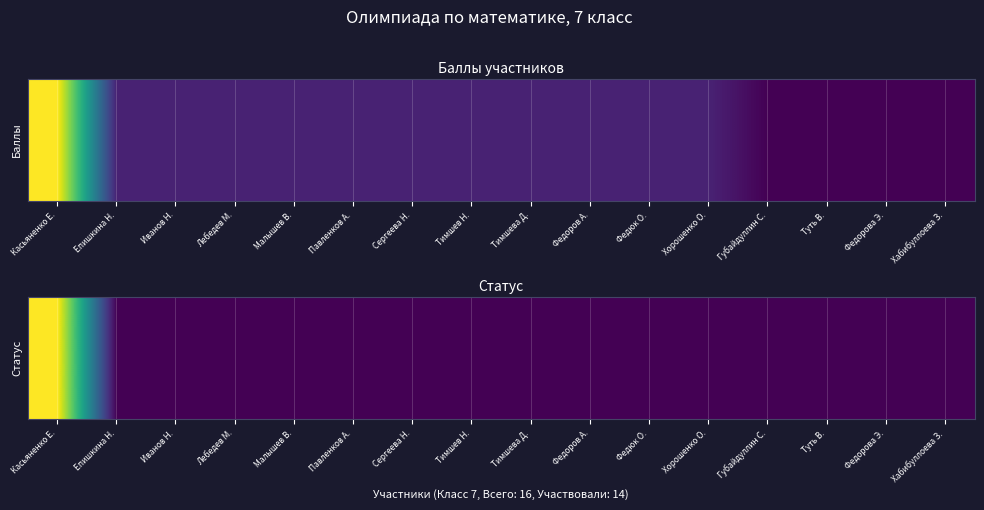

Which has a higher value, Касьяненко Е. or Федорова Э.?

Касьяненко Е.